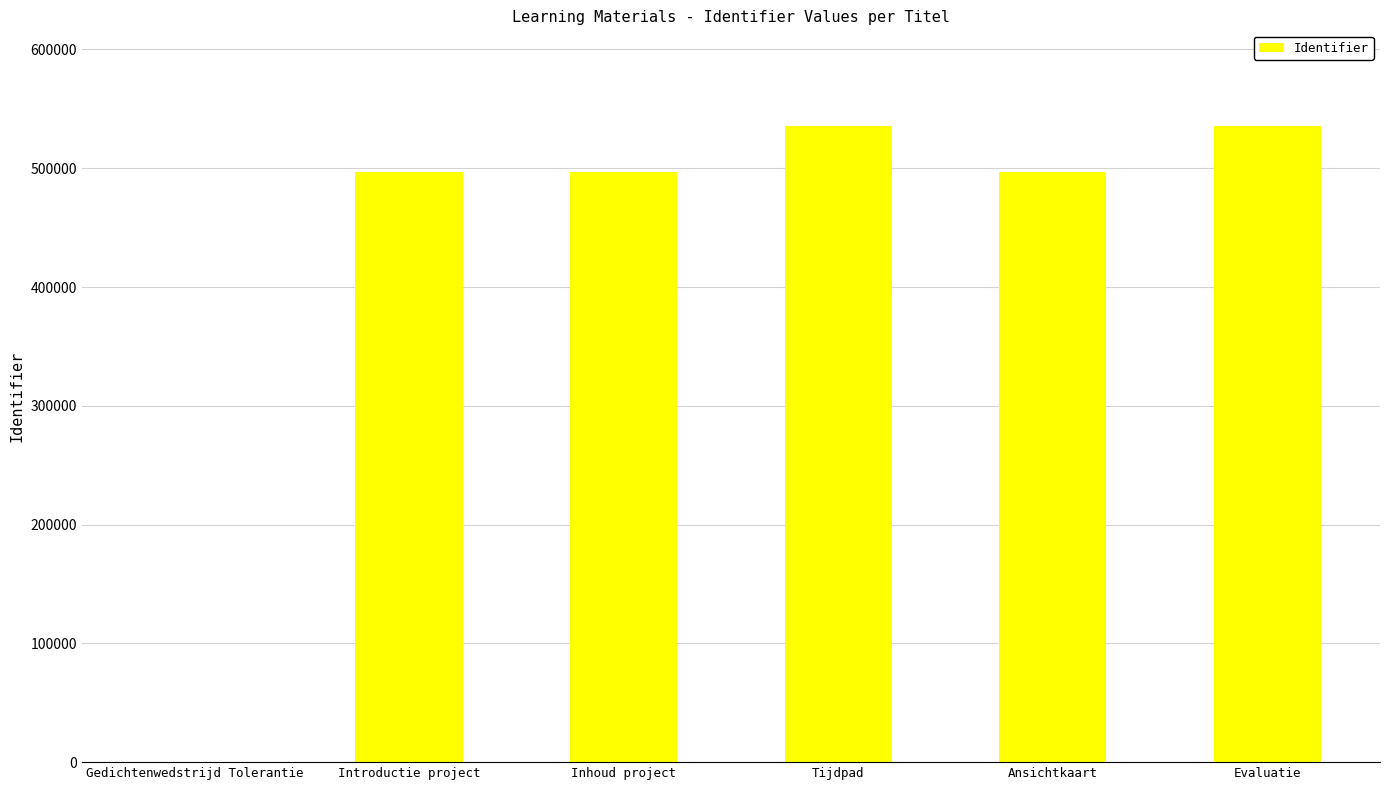

The value at Inhoud project is 227561. True or false?

False